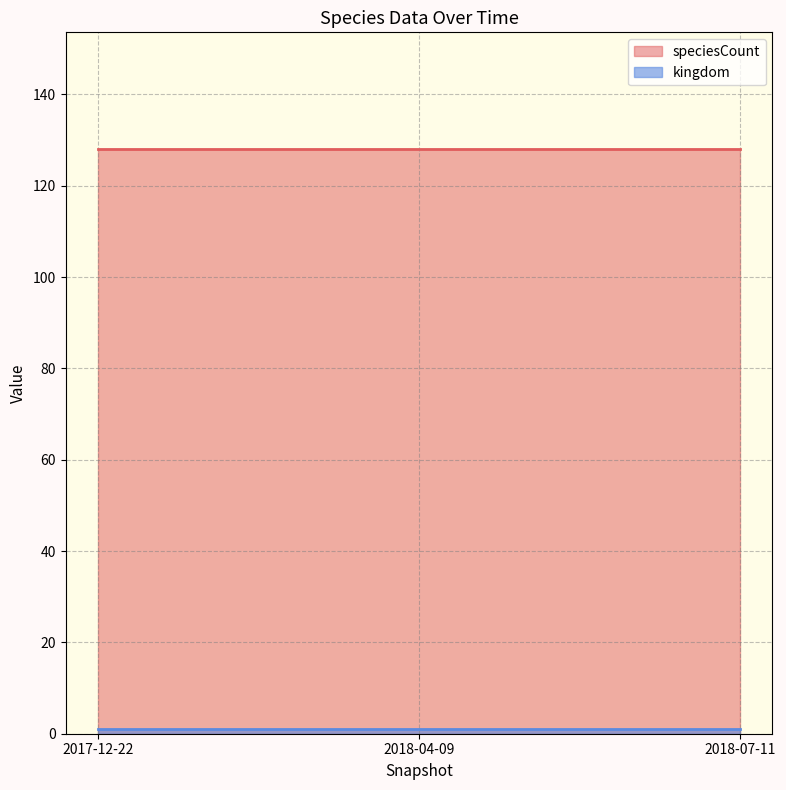

Between 2017-12-22 and 2018-04-09, which series saw the biggest shift?

kingdom